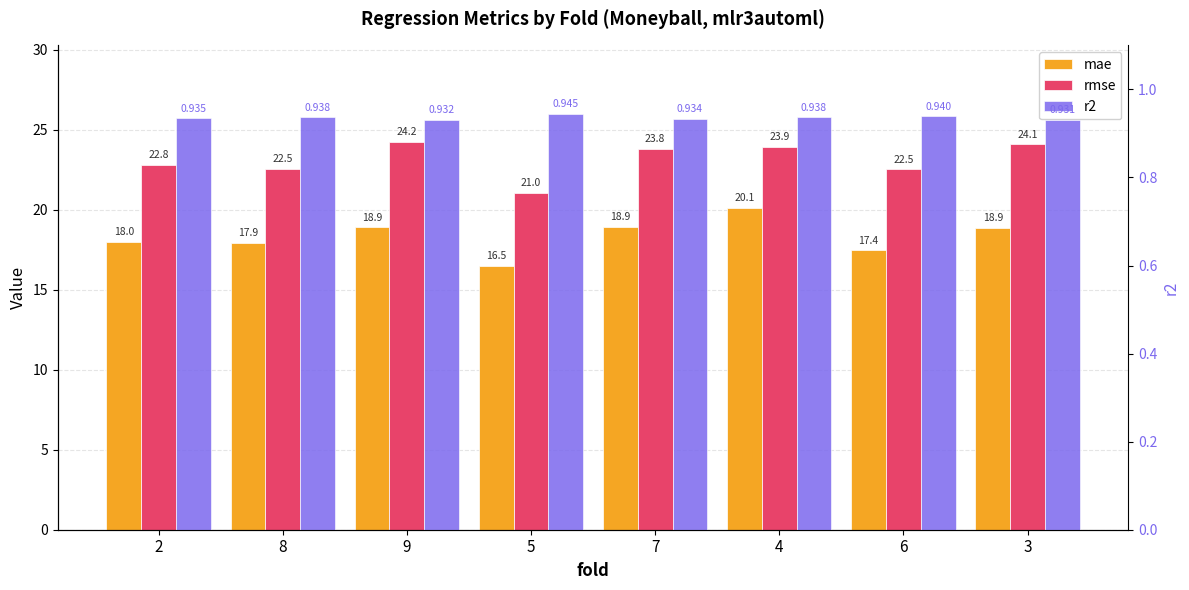

At which category does the chart reach its minimum across all series?

3